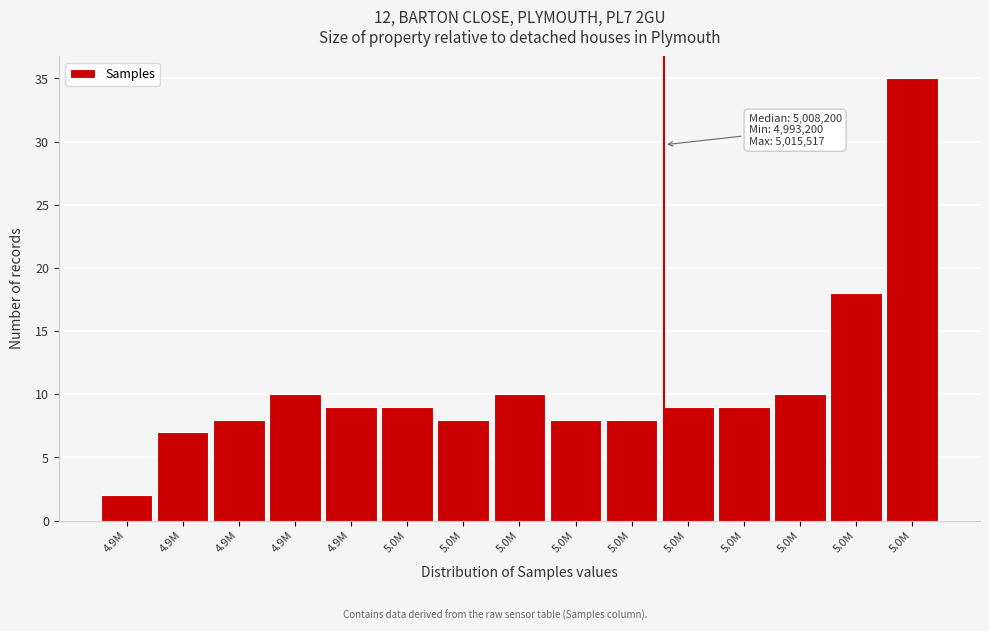

How many bars are there in total?

15